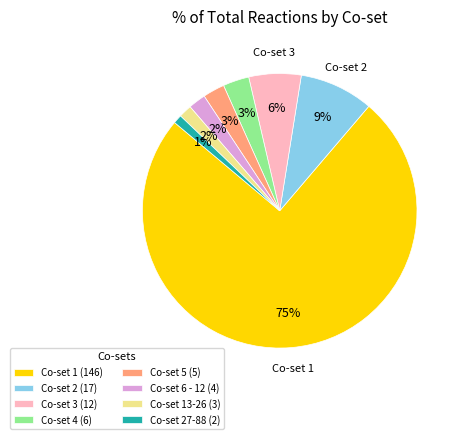

To the nearest percent, what is the difference between the Co-set 2 (17) and Co-set 13-26 (3) slice percentages?

7%